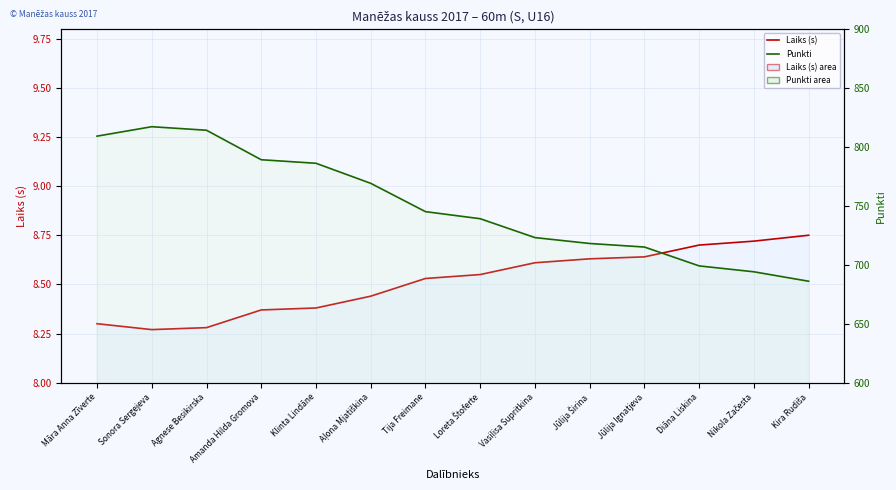

What position from the right is Aļona Mjatiškina?

9